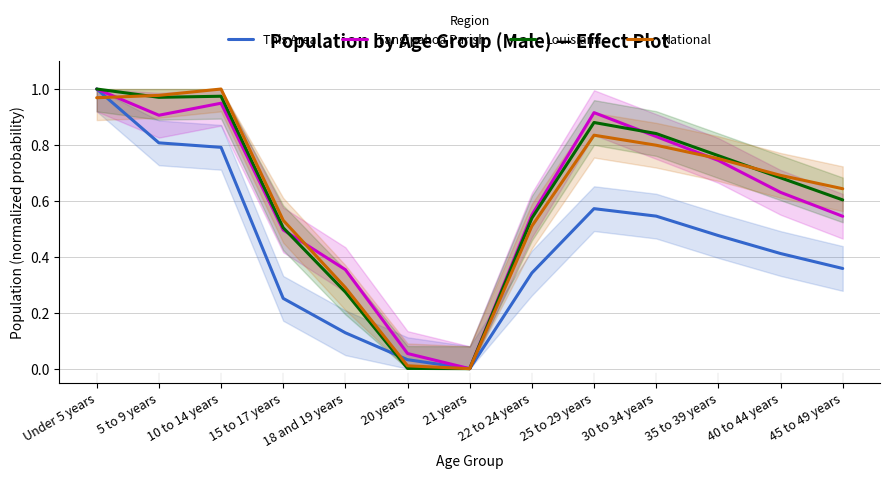

What is the highest value of the Louisiana series?

1.0